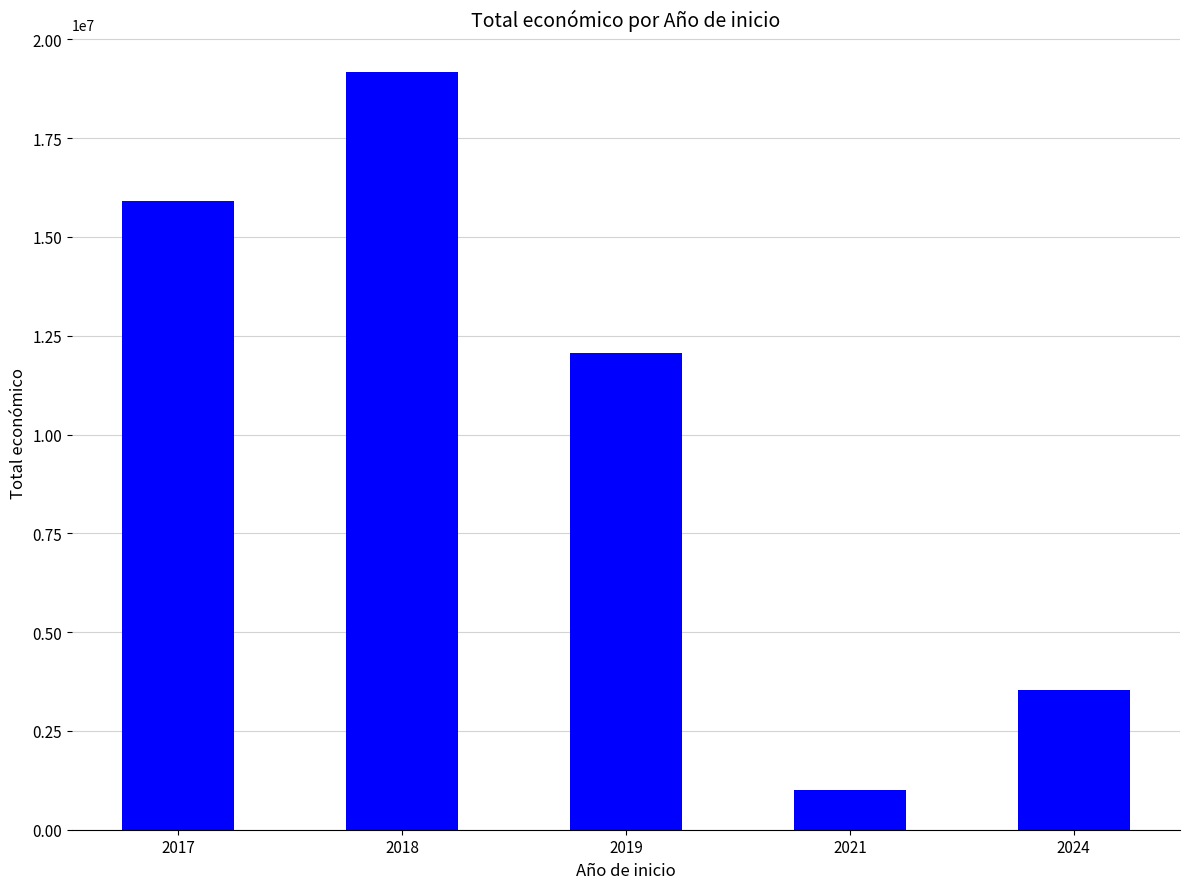

List the labels in order of value, largest first.

2018, 2017, 2019, 2024, 2021